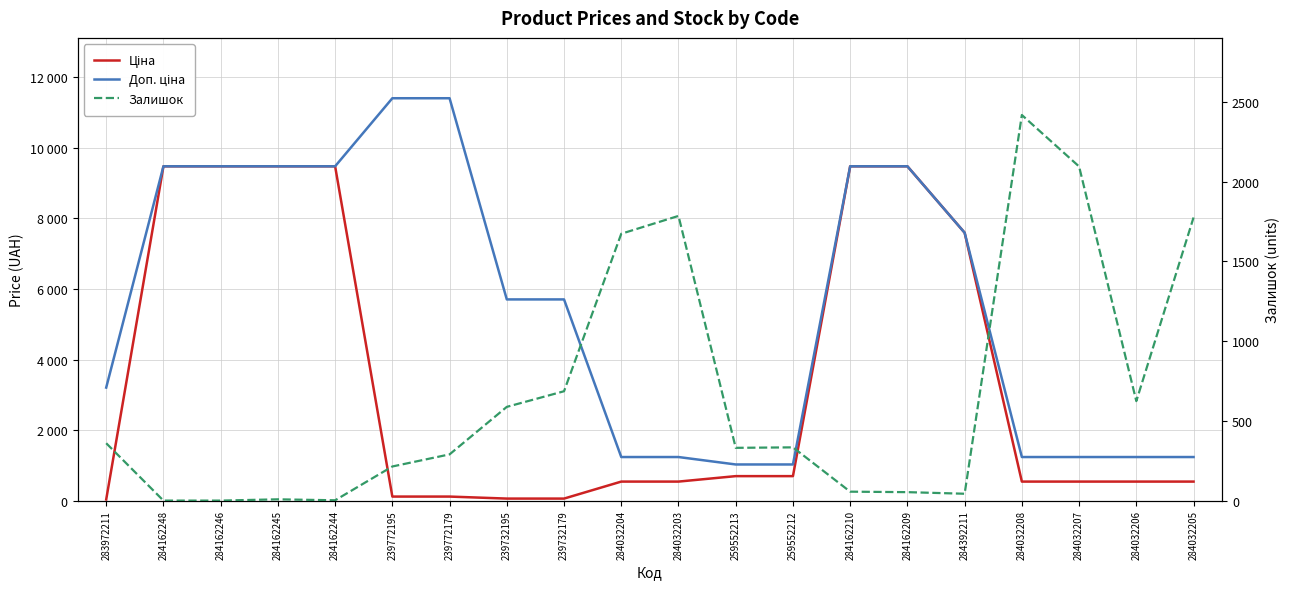

What is the difference between the highest and lowest values at 239732179?

5647.9